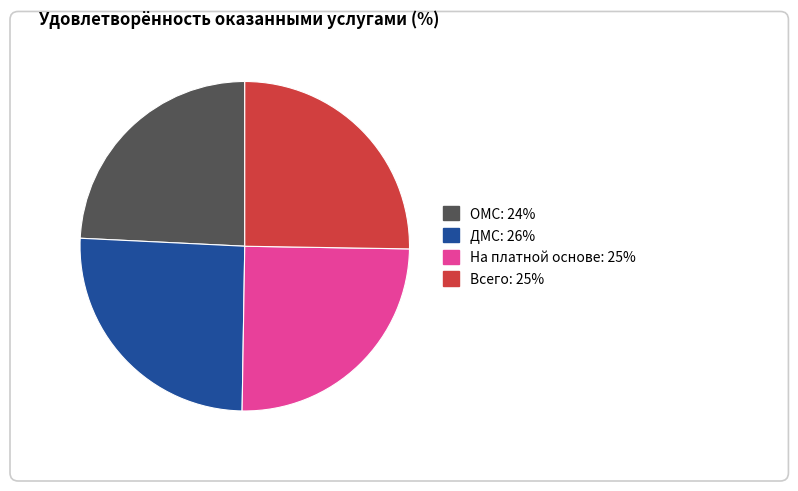

How many segments does this pie chart have?

4